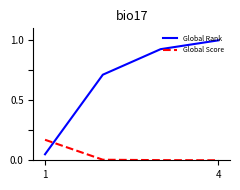

Which series has the widest spread of values?

Global Rank